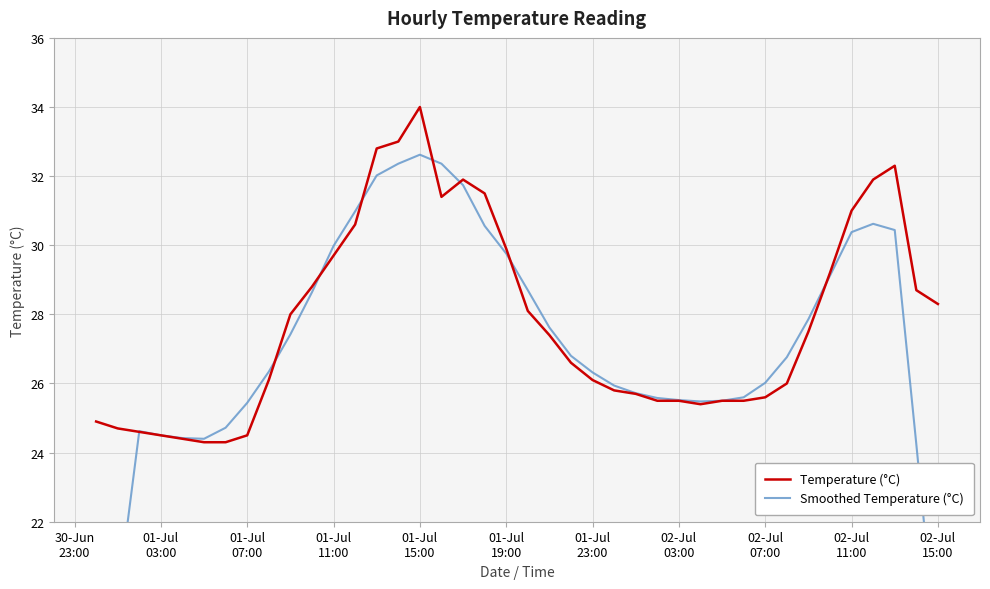

What is the difference between the maximum and minimum values in the Temperature (°C) series?

9.7